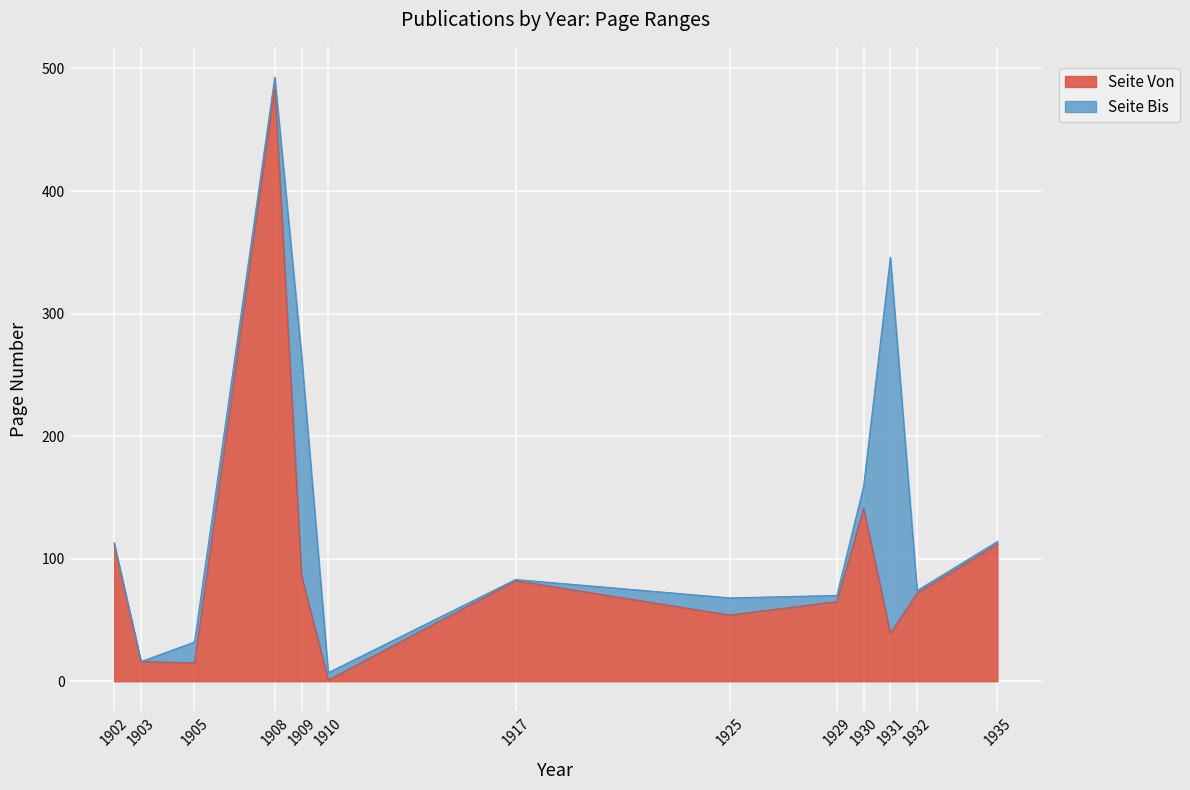

What is the sum of all Seite Von values?

1279